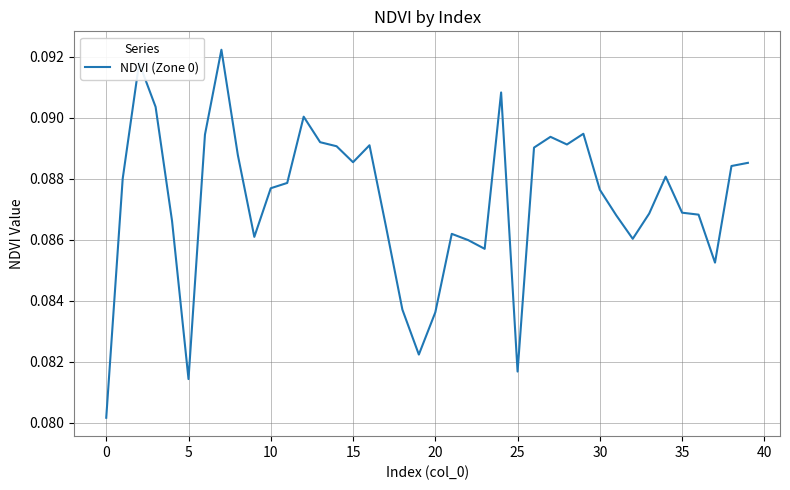

Does the chart have visible grid lines?

Yes